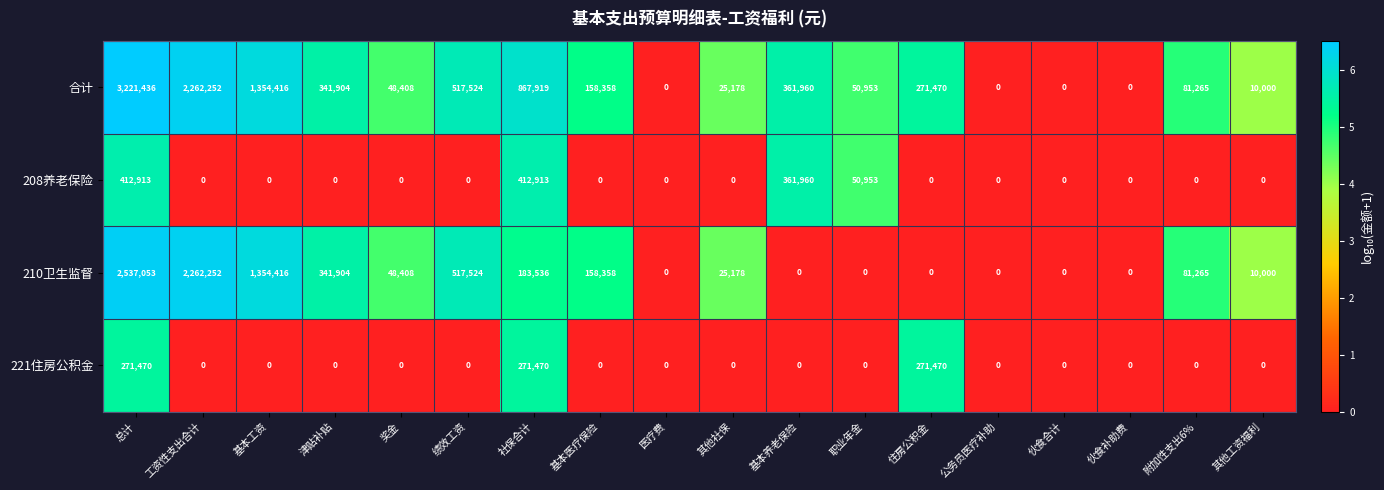

Is the value of 210卫生监督 at 绩效工资 greater than the value of 221住房公积金 at 基本医疗保险?

Yes